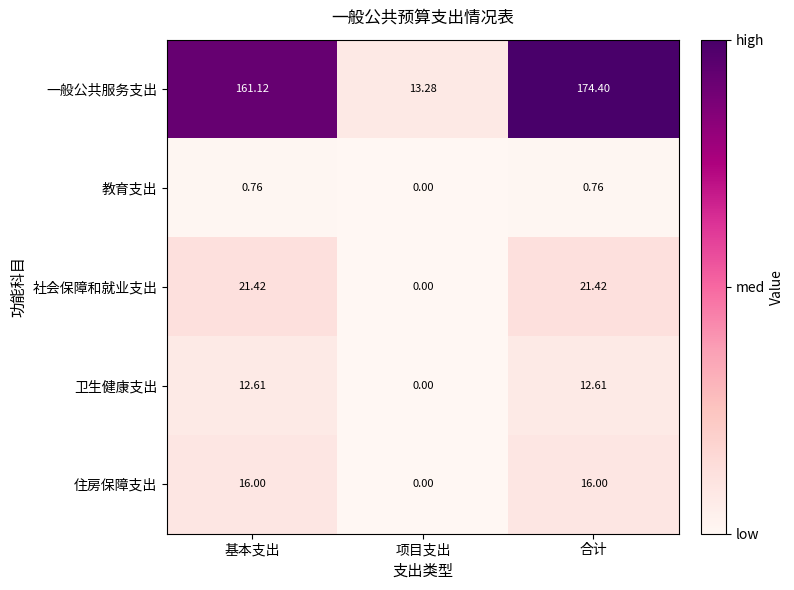

At which label is 社会保障和就业支出 closest to 10?

项目支出